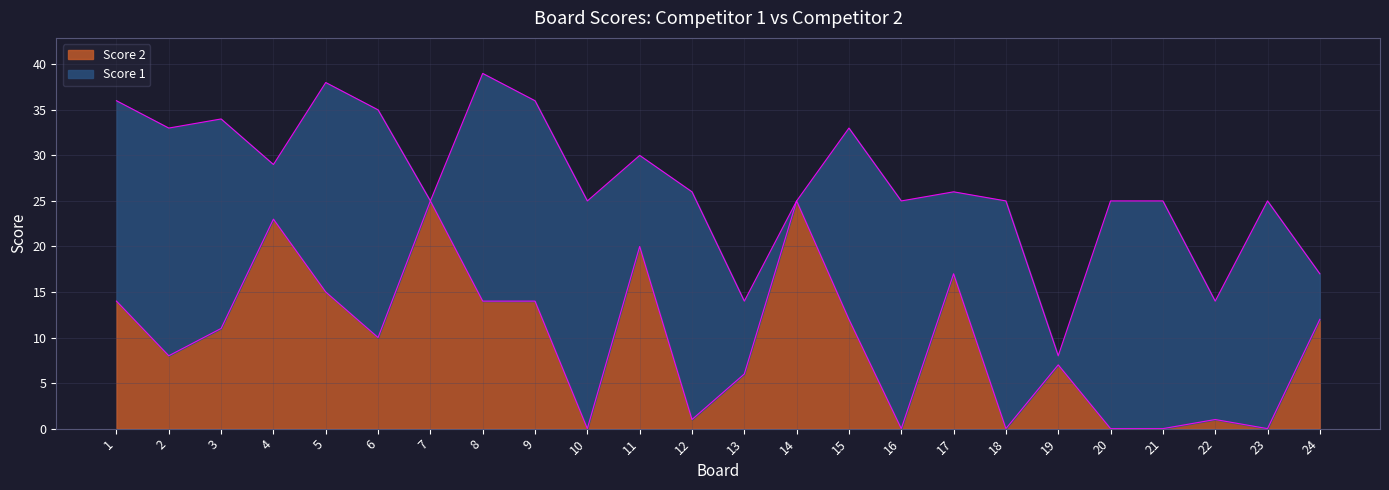

Does the chart have visible grid lines?

Yes